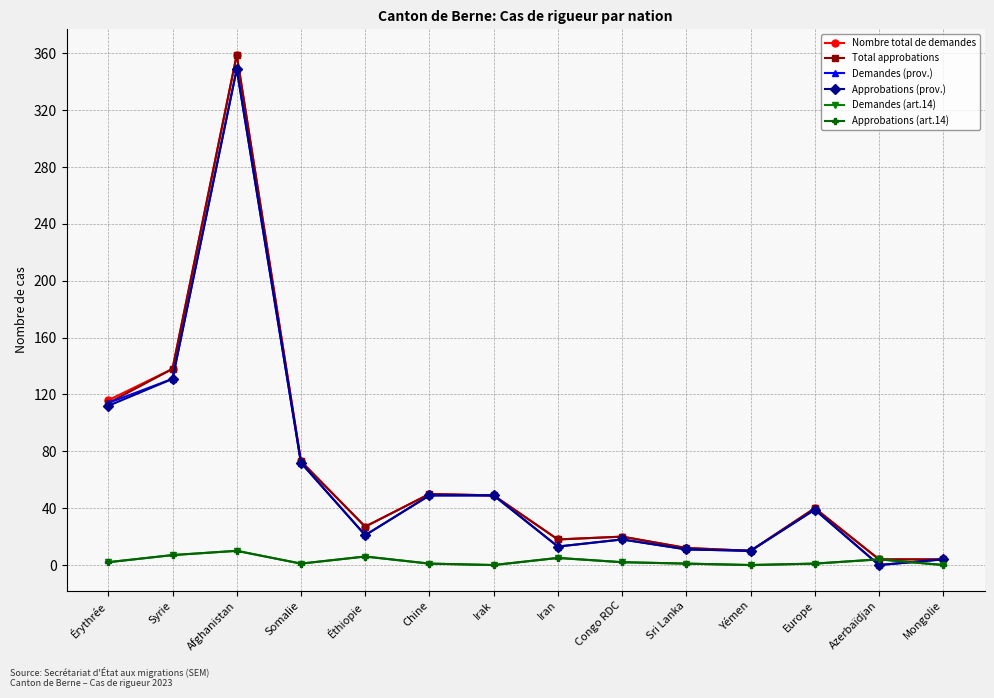

At which category does Demandes (art.14) reach its first local peak?

Afghanistan